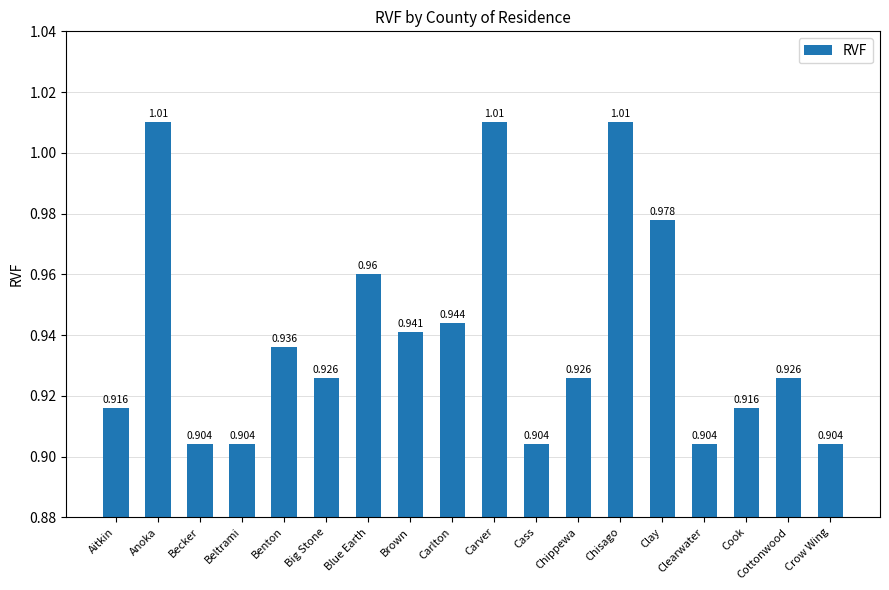

Between Big Stone and Clearwater, which is larger?

Big Stone